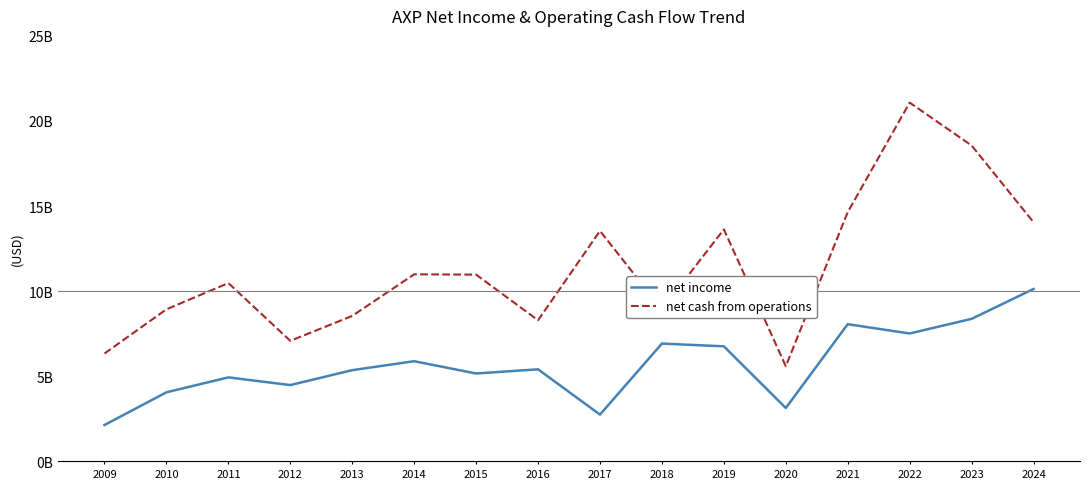

List the labels in order of net income value, largest first.

2024, 2023, 2021, 2022, 2018, 2019, 2014, 2016, 2013, 2015, 2011, 2012, 2010, 2020, 2017, 2009